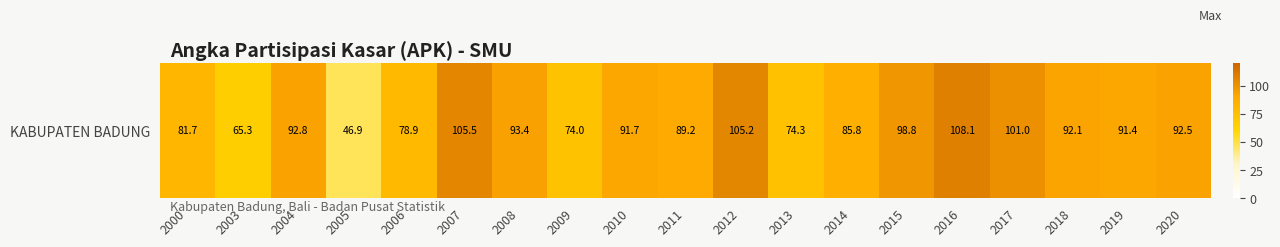

What is the average value?

87.8